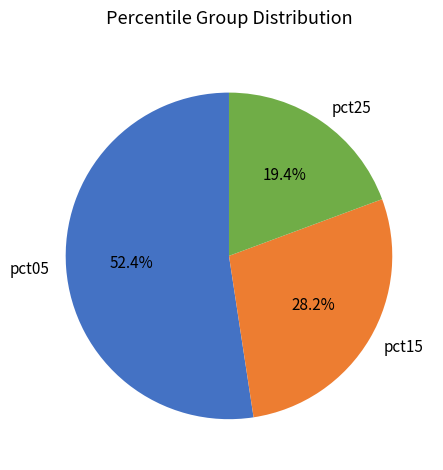

Between pct15 and pct25, which is larger?

pct15